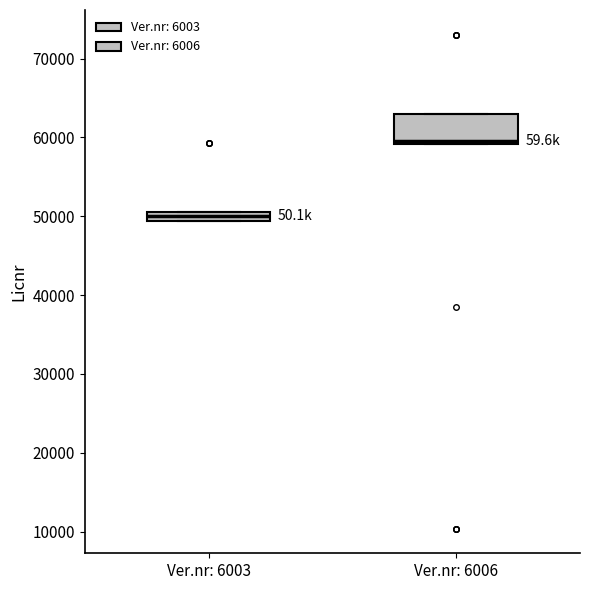

Which box is the tallest, from its lower edge to its upper edge?

Ver.nr: 6006